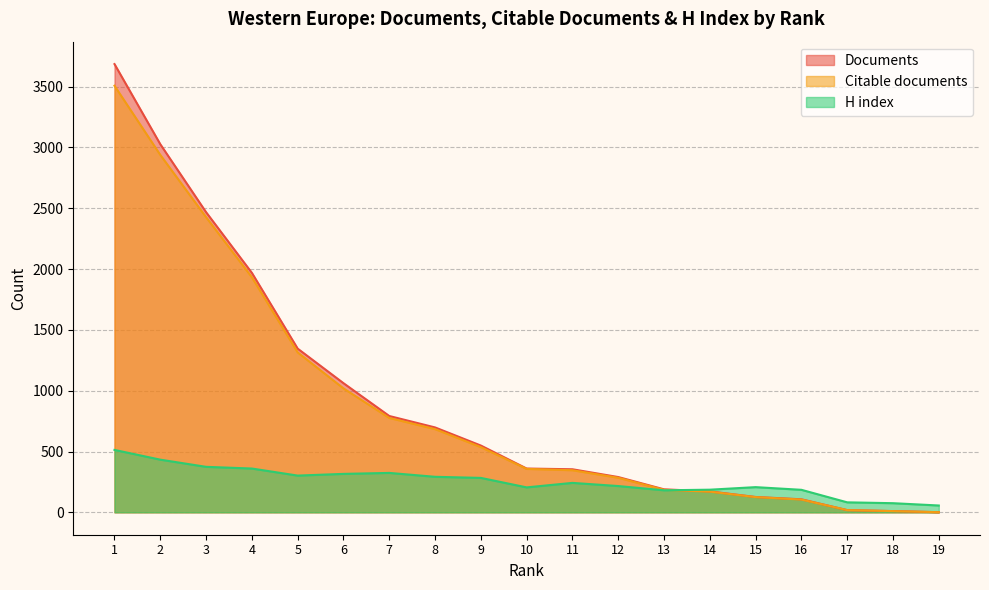

Which has a higher value, 16 or 14?

14